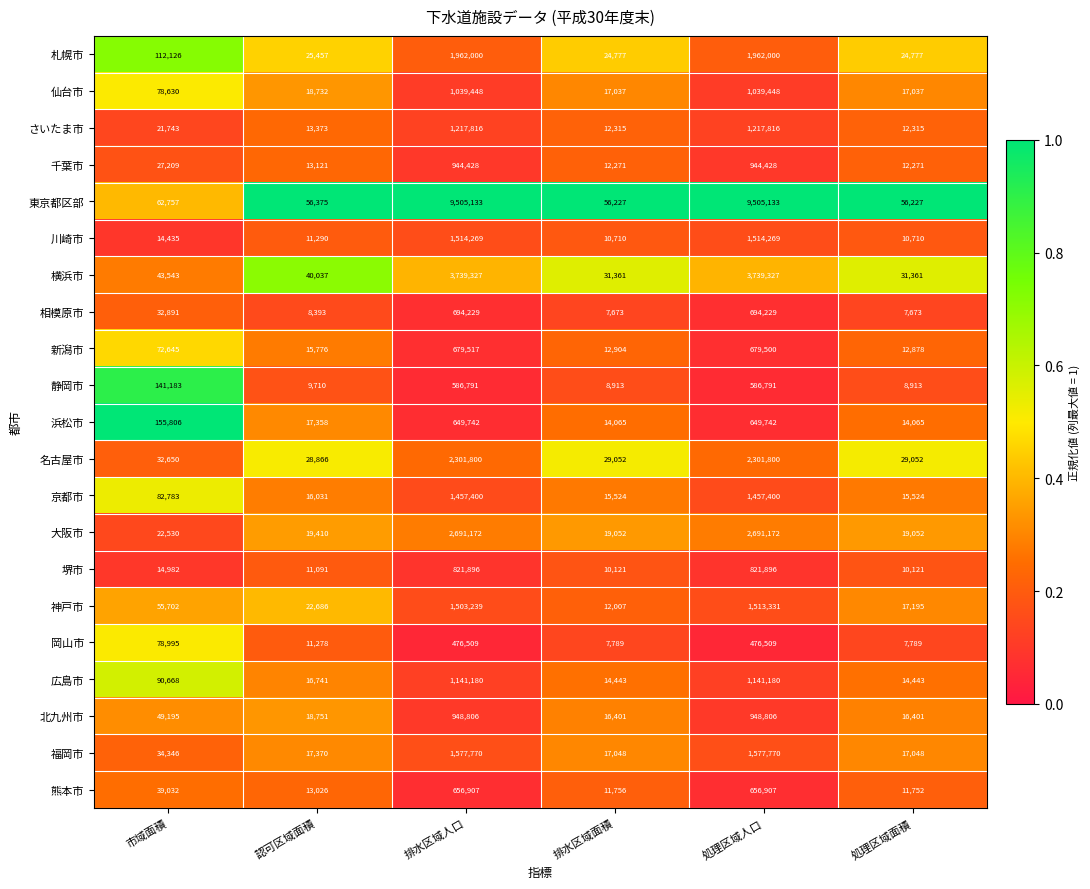

Rank the series by their maximum value, from lowest to highest.

岡山市, 静岡市, 浜松市, 熊本市, 新潟市, 相模原市, 堺市, 千葉市, 北九州市, 仙台市, 広島市, さいたま市, 京都市, 神戸市, 川崎市, 福岡市, 札幌市, 名古屋市, 大阪市, 横浜市, 東京都区部